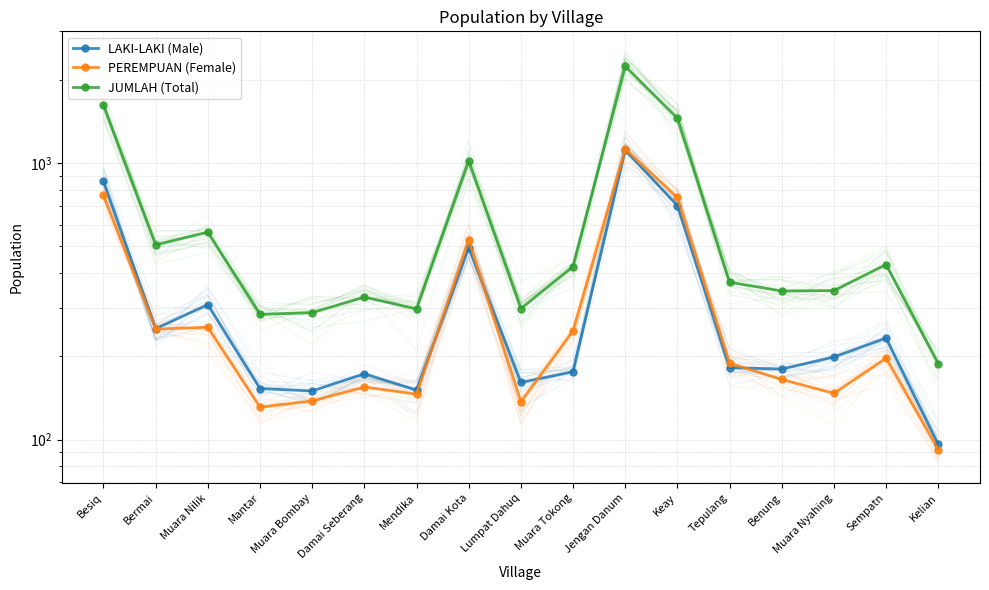

Where is the first local minimum for JUMLAH (Total)?

Bermai